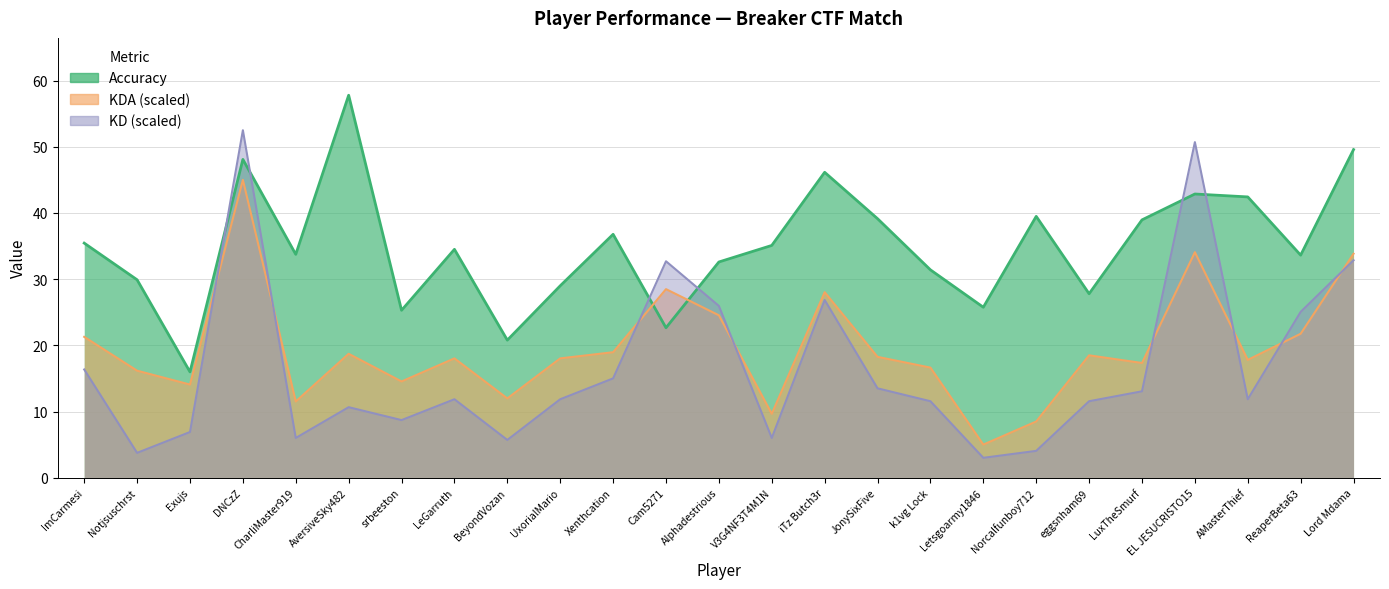

What is the sum of the KDA values at Exujs and EL JESUCRISTO15?

48.1